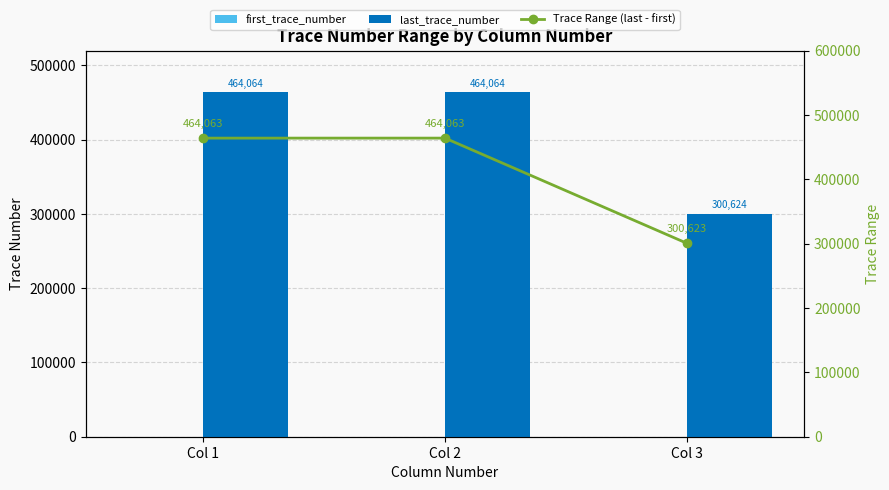

At how many categories does at least one series exceed 38816?

3